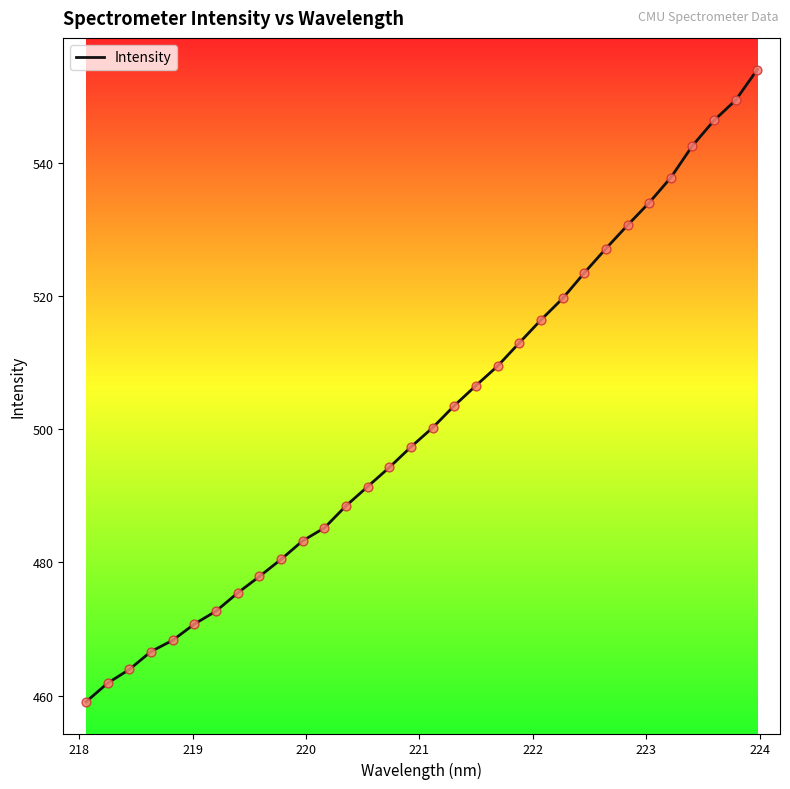

What is the minimum value shown in the chart?

459.0